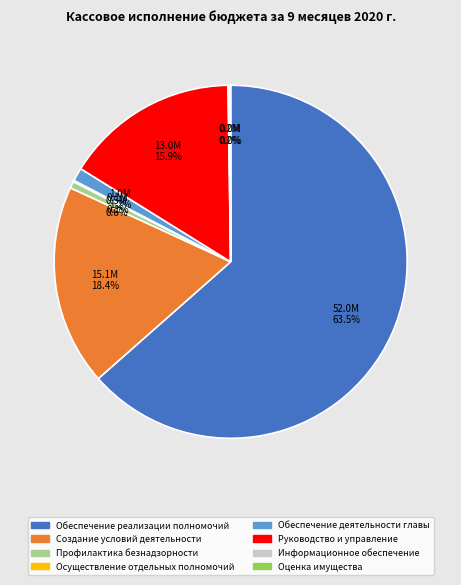

Does any single category account for the majority?

Yes